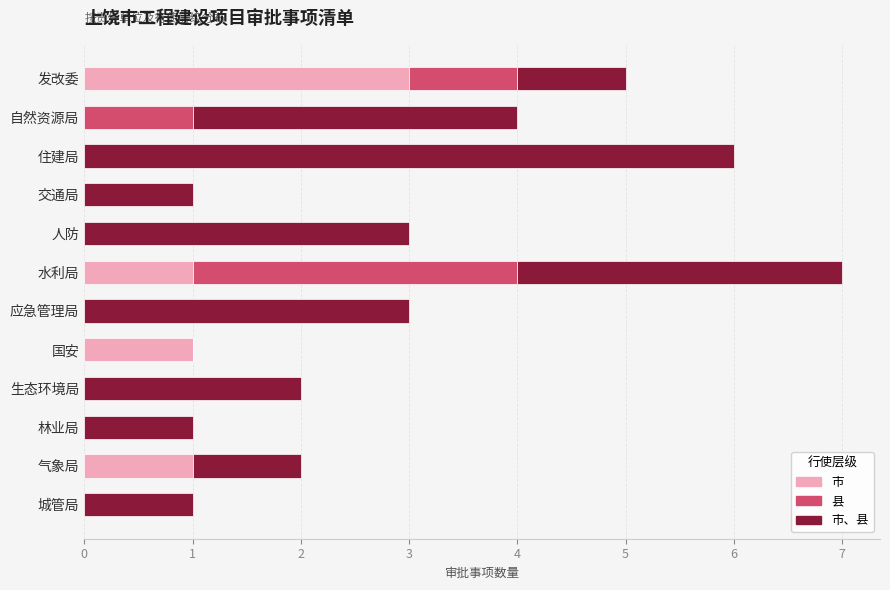

The 市 series shows 1 at 住建局. True or false?

False